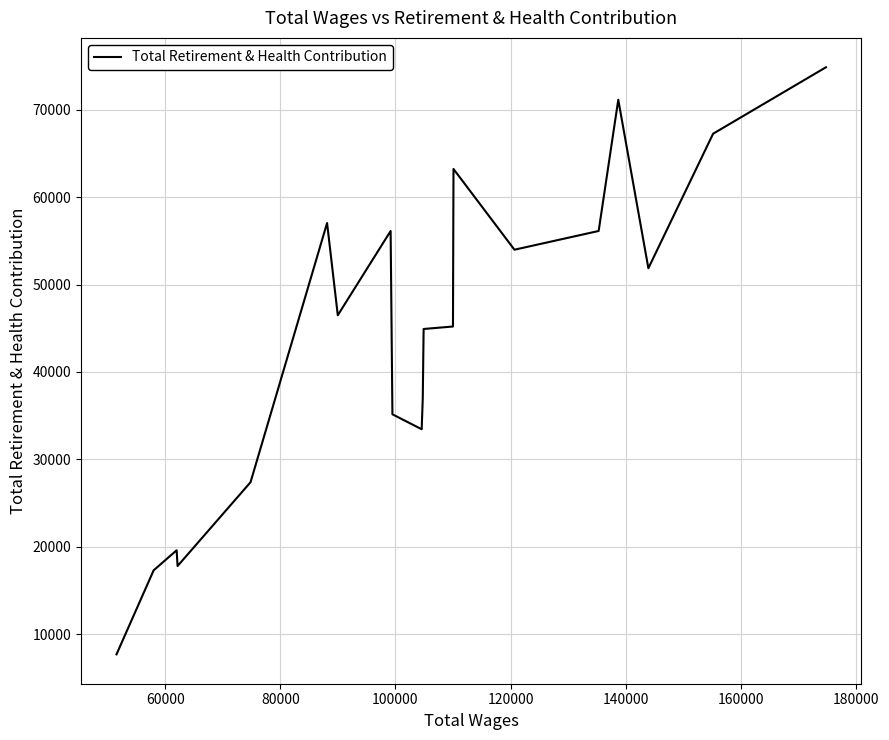

What is the maximum value shown in the chart?

74876